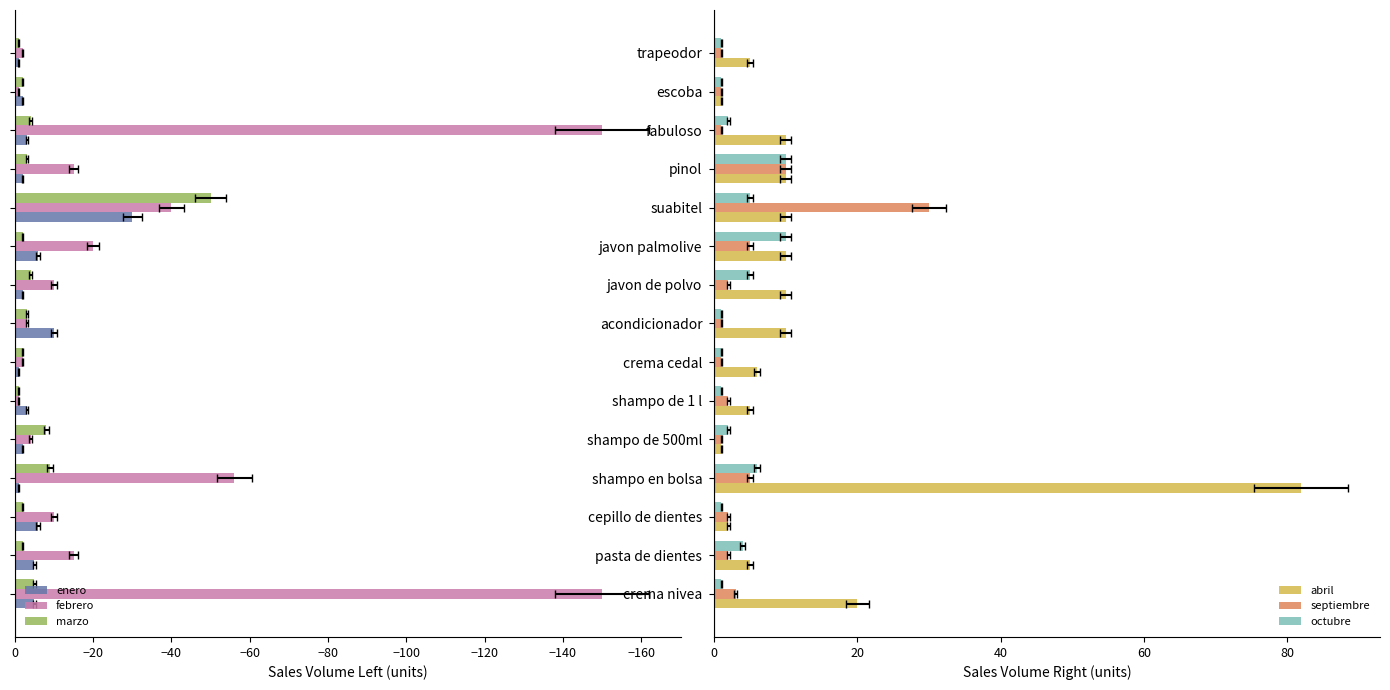

Reading right to left, list all the values displayed in this chart.

enero: -1	-2	-3	-2	-30	-6	-2	-10	-1	-3	-2	-1	-6	-5	-5
febrero: -2	-1	-150	-15	-40	-20	-10	-3	-2	-1	-4	-56	-10	-15	-150
marzo: -1	-2	-4	-3	-50	-2	-4	-3	-2	-1	-8	-9	-2	-2	-5
abril: 5	1	10	10	10	10	10	10	6	5	1	82	2	5	20
septiembre: 1	1	1	10	30	5	2	1	1	2	1	5	2	2	3
octubre: 1	1	2	10	5	10	5	1	1	1	2	6	1	4	1